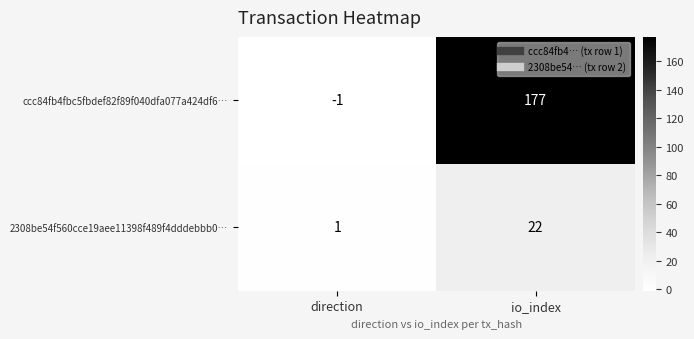

What is the average value of the ccc84fb4fbc5fbdef82f89f040dfa077a424df6… series?

88